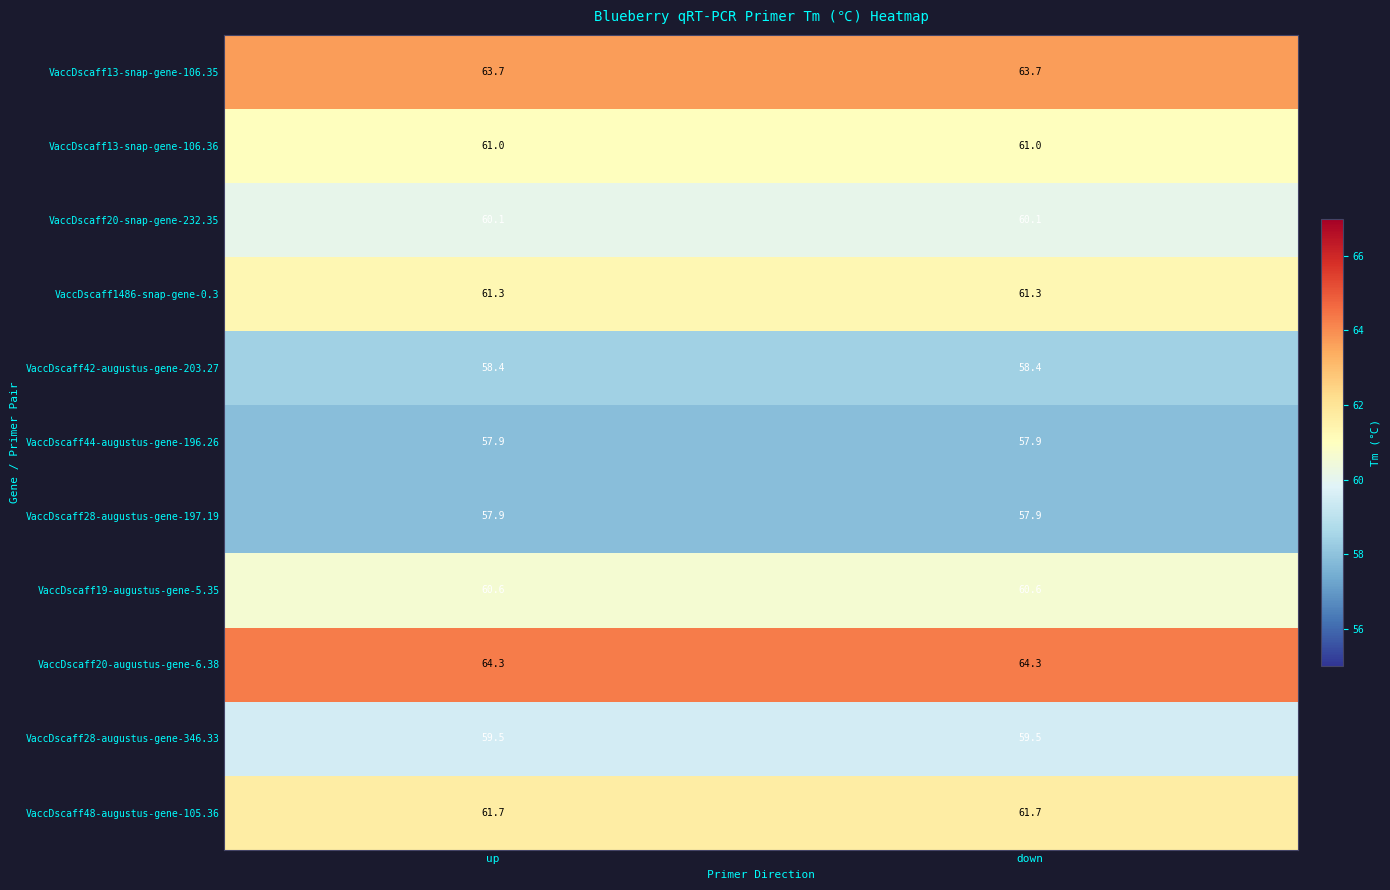

Which series has the largest total across all categories?

VaccDscaff20-augustus-gene-6.38